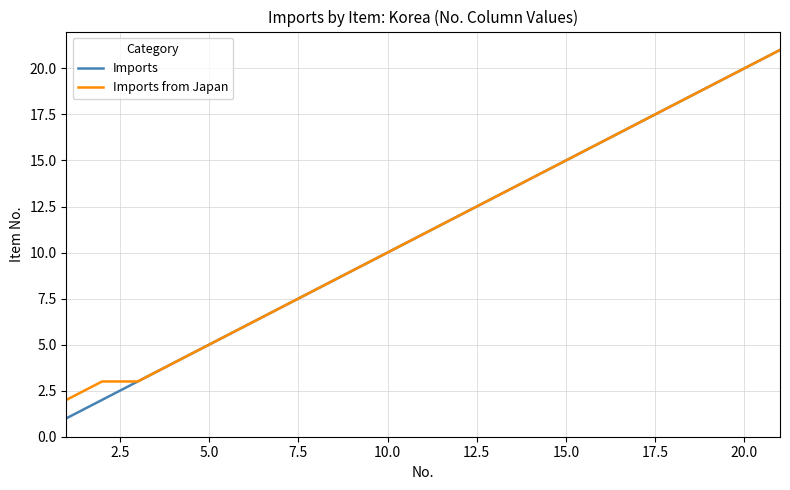

Reading right to left, list all the values displayed in this chart.

Imports: 21	20	19	18	17	16	15	14	13	12	11	10	9	8	7	6	5	4	3	2	1
Imports from Japan: 21	20	19	18	17	16	15	14	13	12	11	10	9	8	7	6	5	4	3	3	2